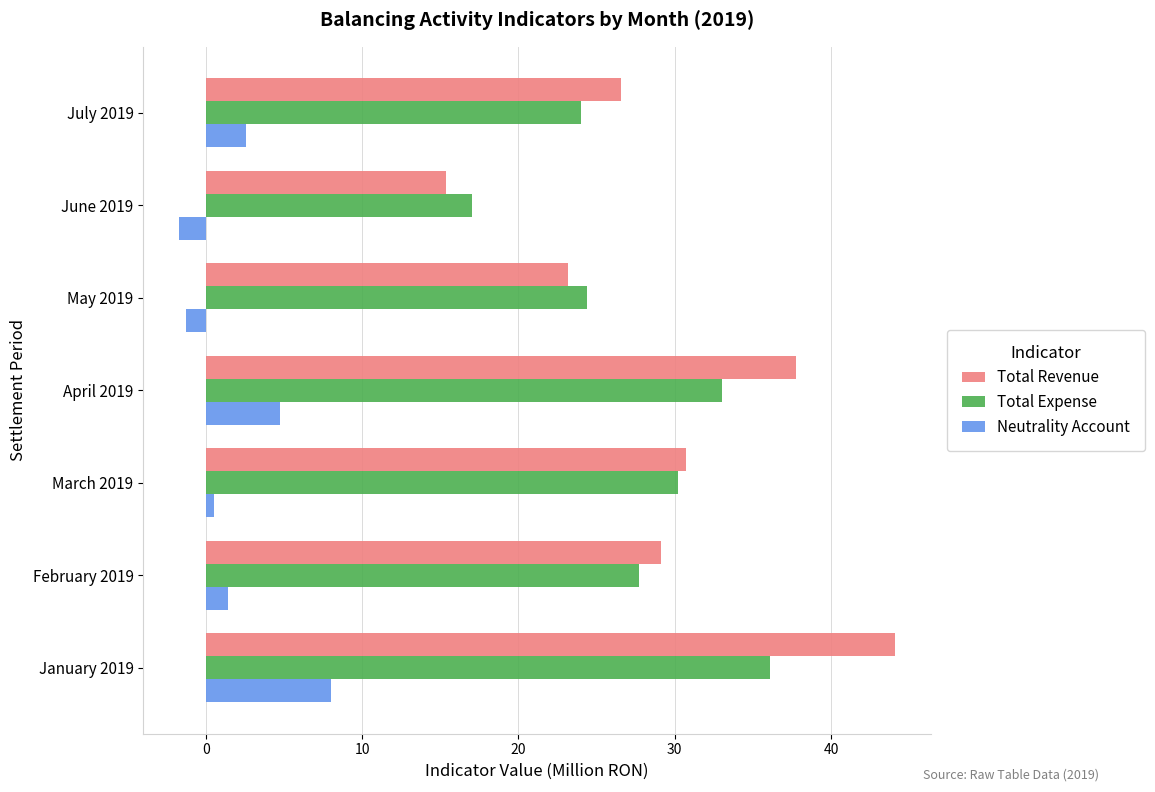

What is the sum of all Total Expense values?

192.4